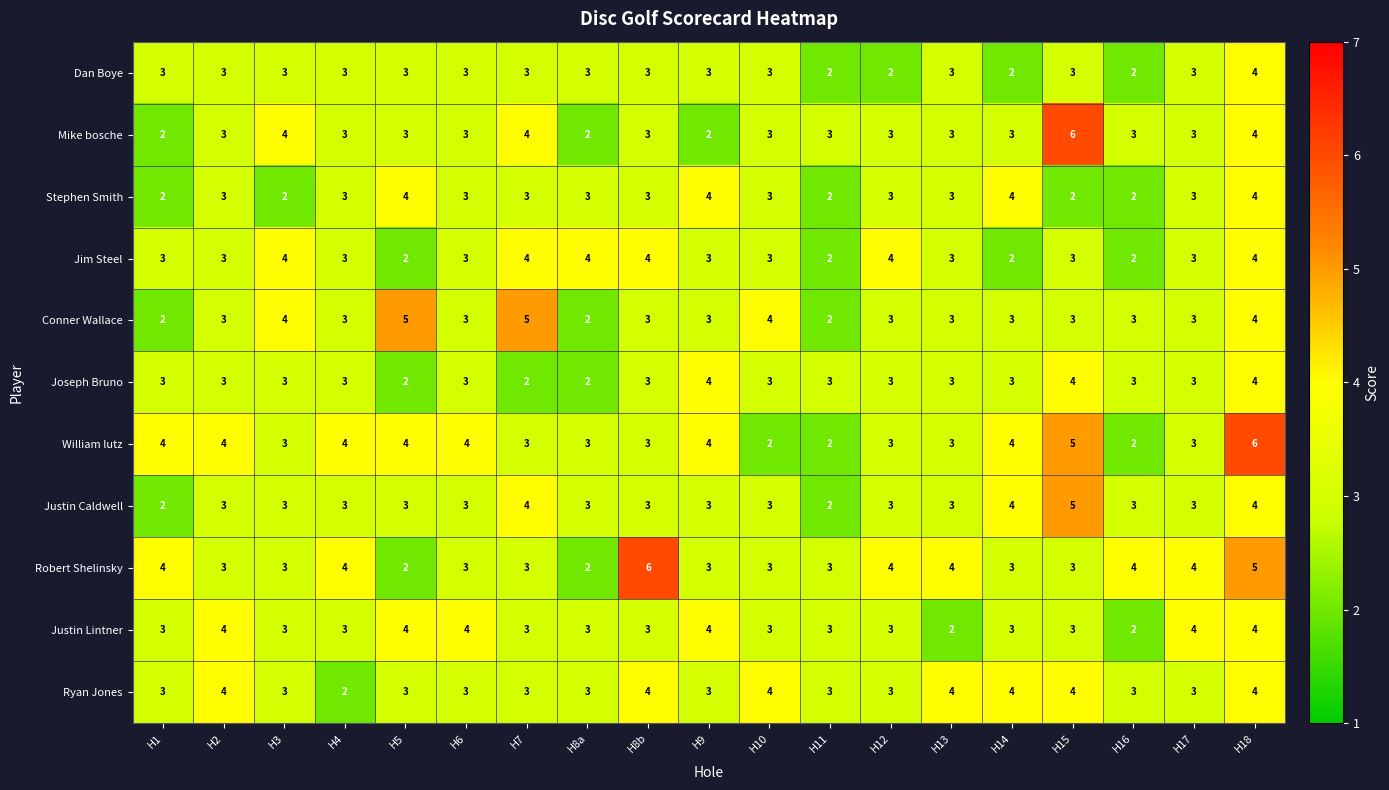

Read the Justin Caldwell value at H18.

4